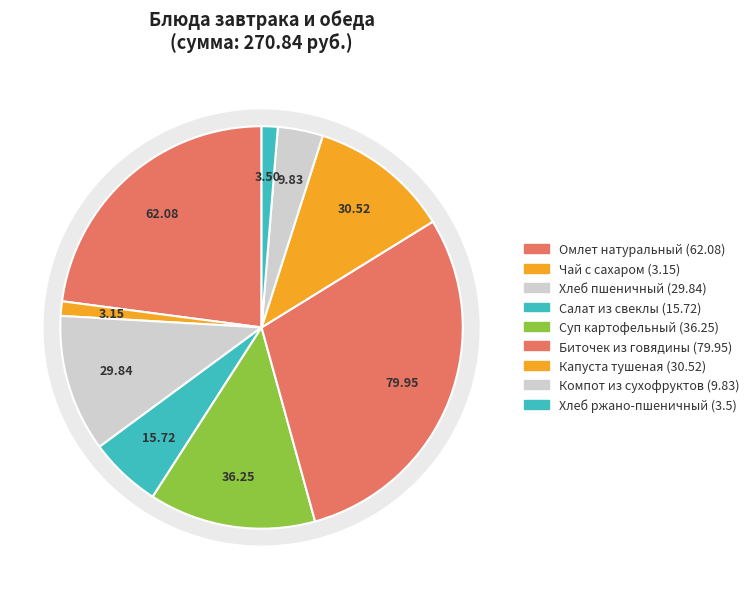

To the nearest percent, what percentage of the pie is Хлеб ржано-пшеничный?

1%